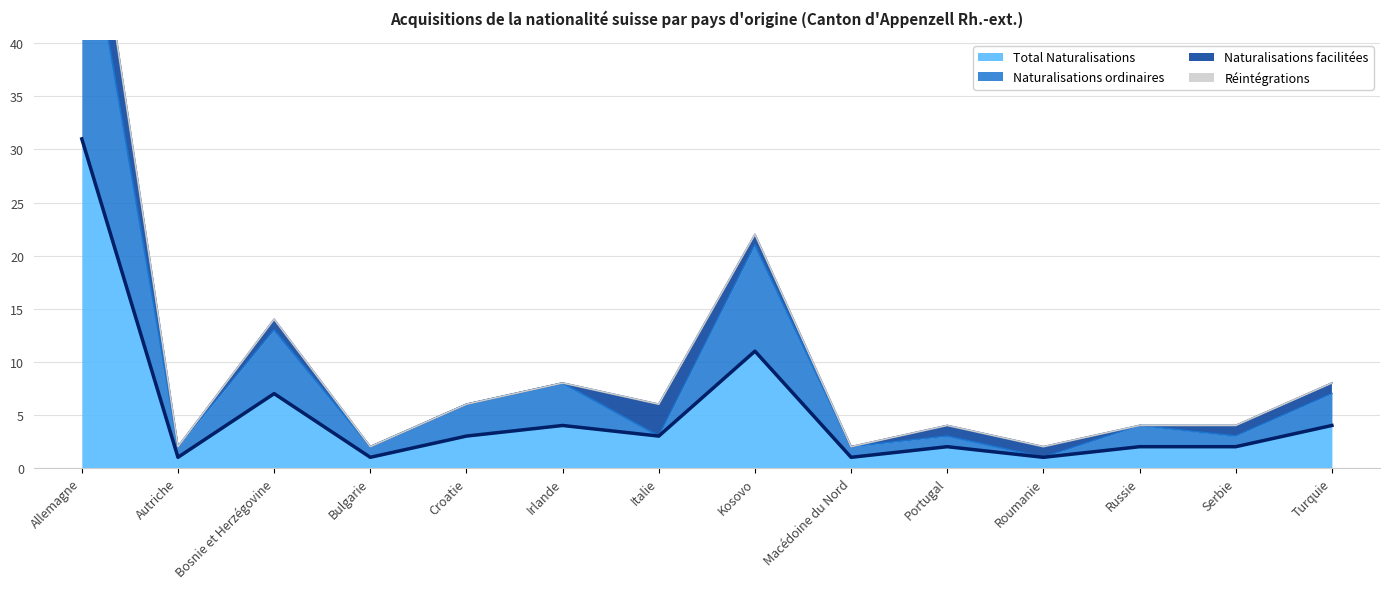

The value of Naturalisations ordinaires at Portugal is 3. True or false?

True